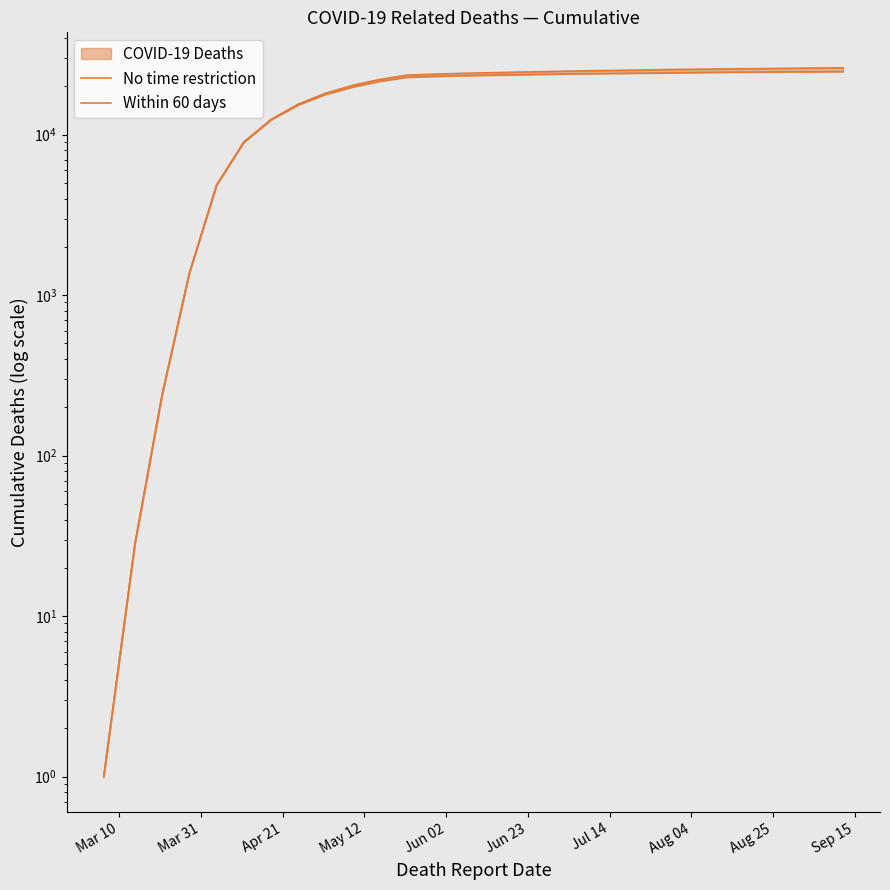

Between Mar 10 and Sep 15, which series saw the biggest shift?

No time restriction